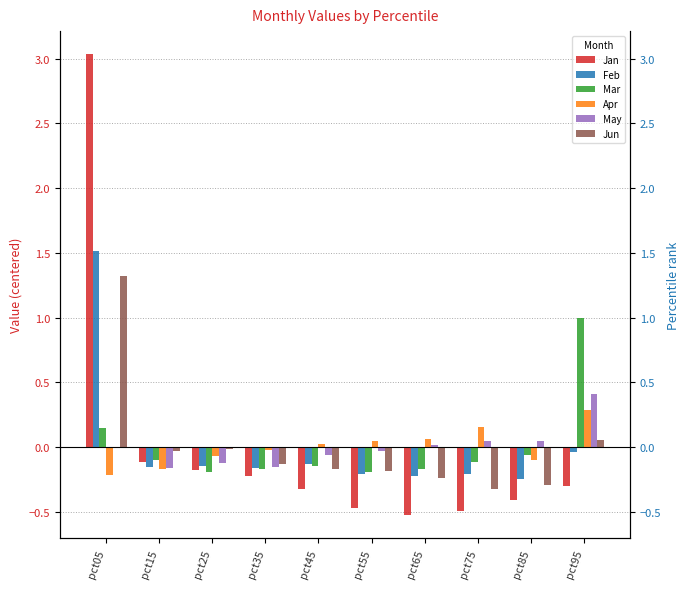

Rank the categories by Apr value from highest to lowest.

pct95, pct75, pct65, pct55, pct45, pct35, pct25, pct85, pct15, pct05